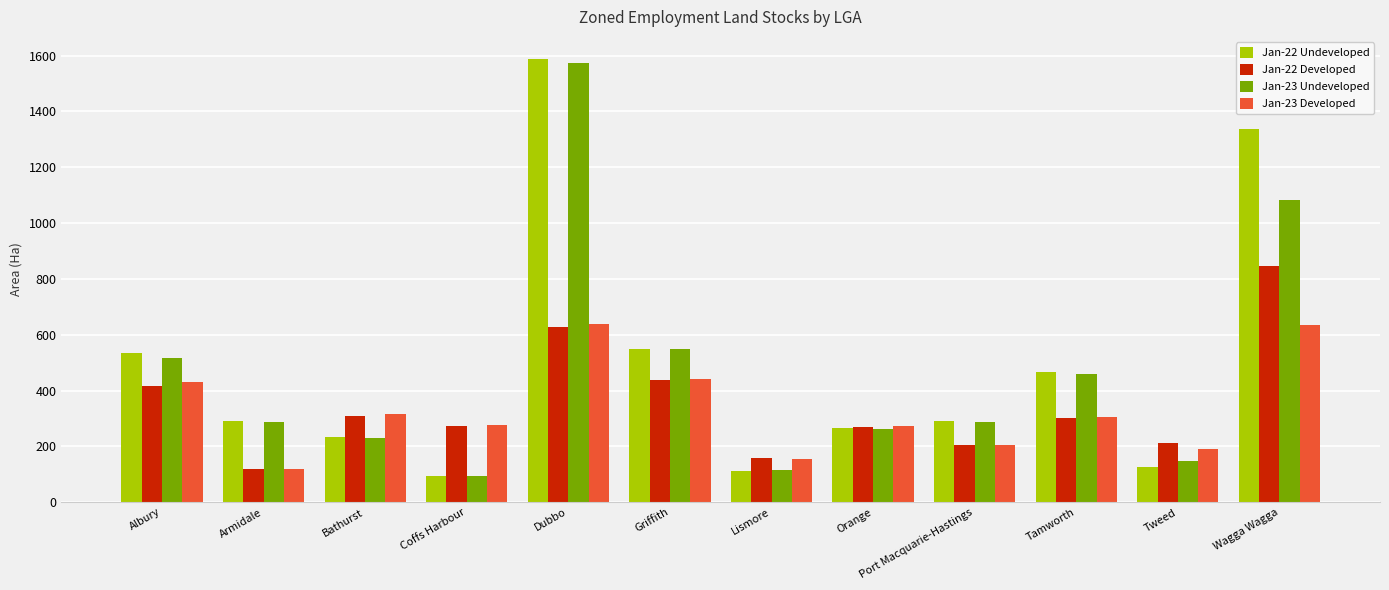

Which series has the largest range (max minus min)?

Jan-22 Undeveloped